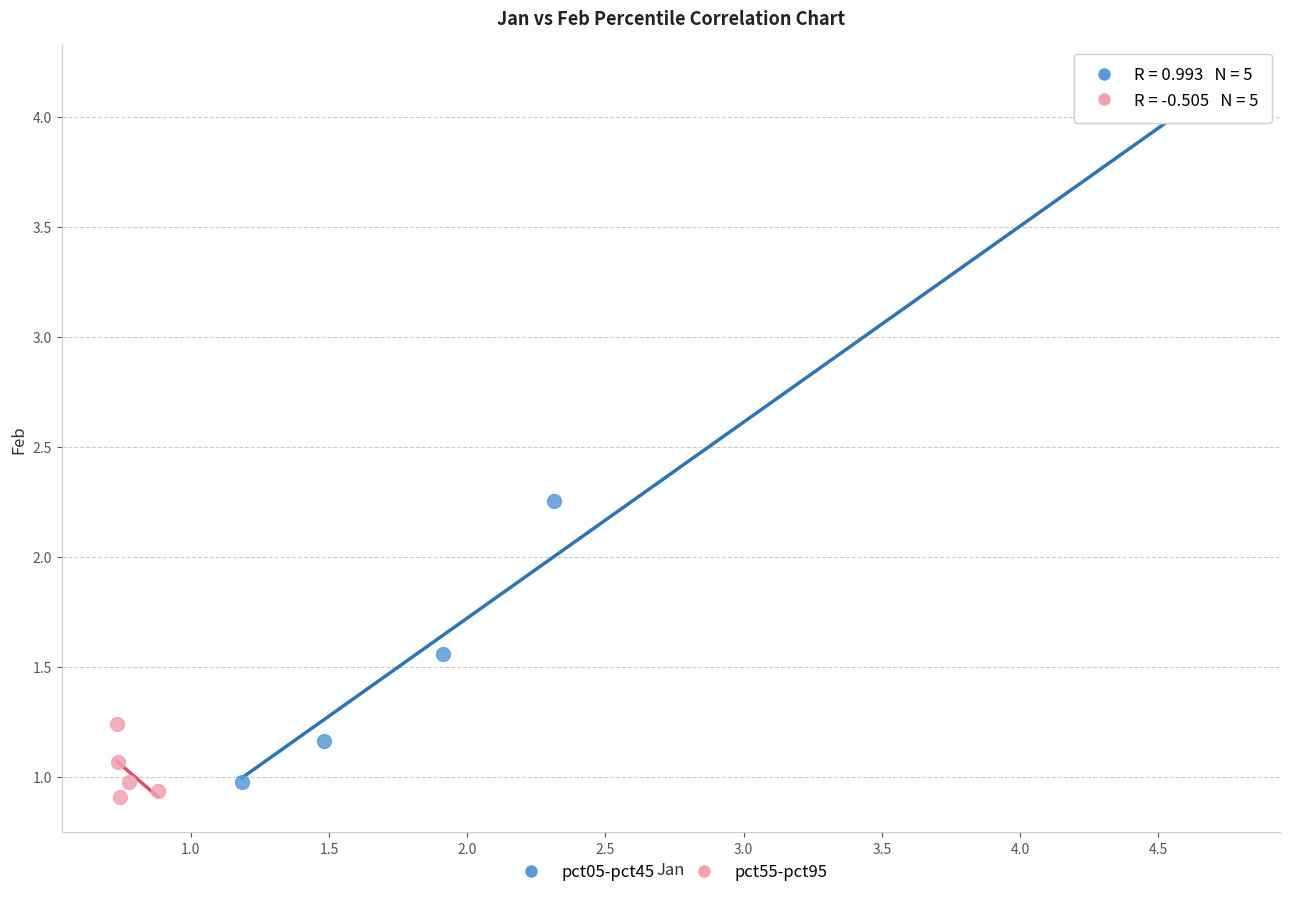

Which series has the widest spread of Y values?

pct05-pct45